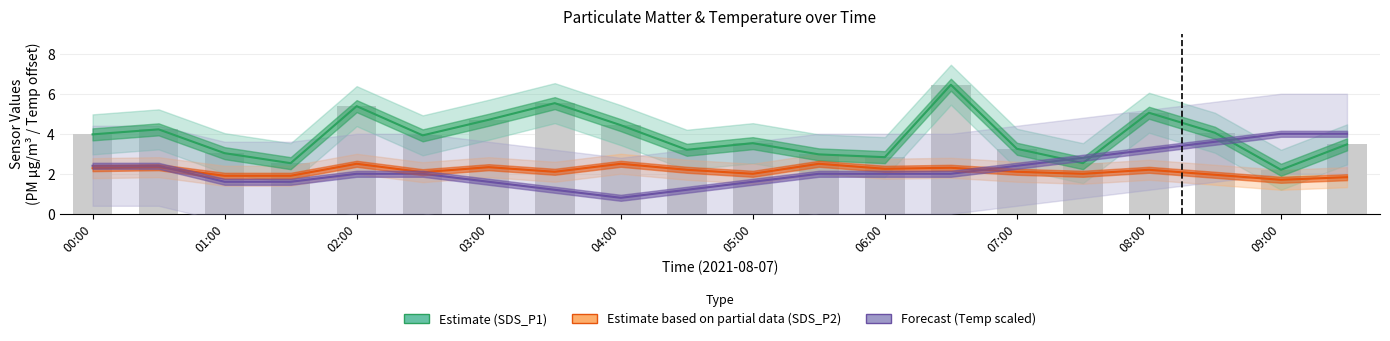

How many groups of bars are there?

20